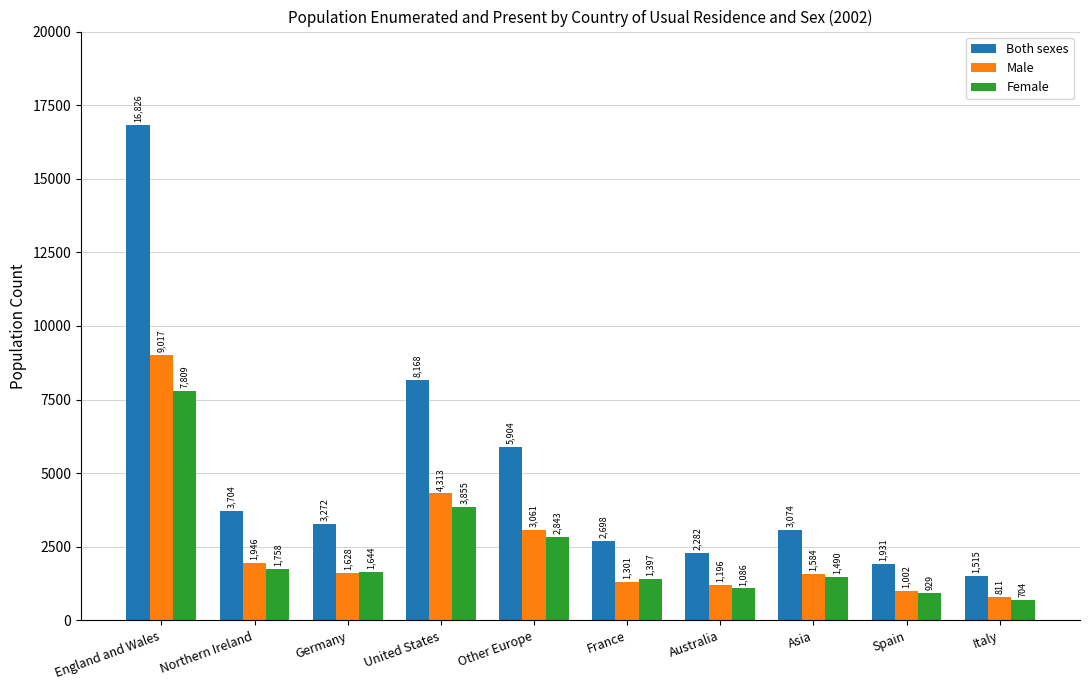

List the series in order of their peak value, lowest first.

Female, Male, Both sexes